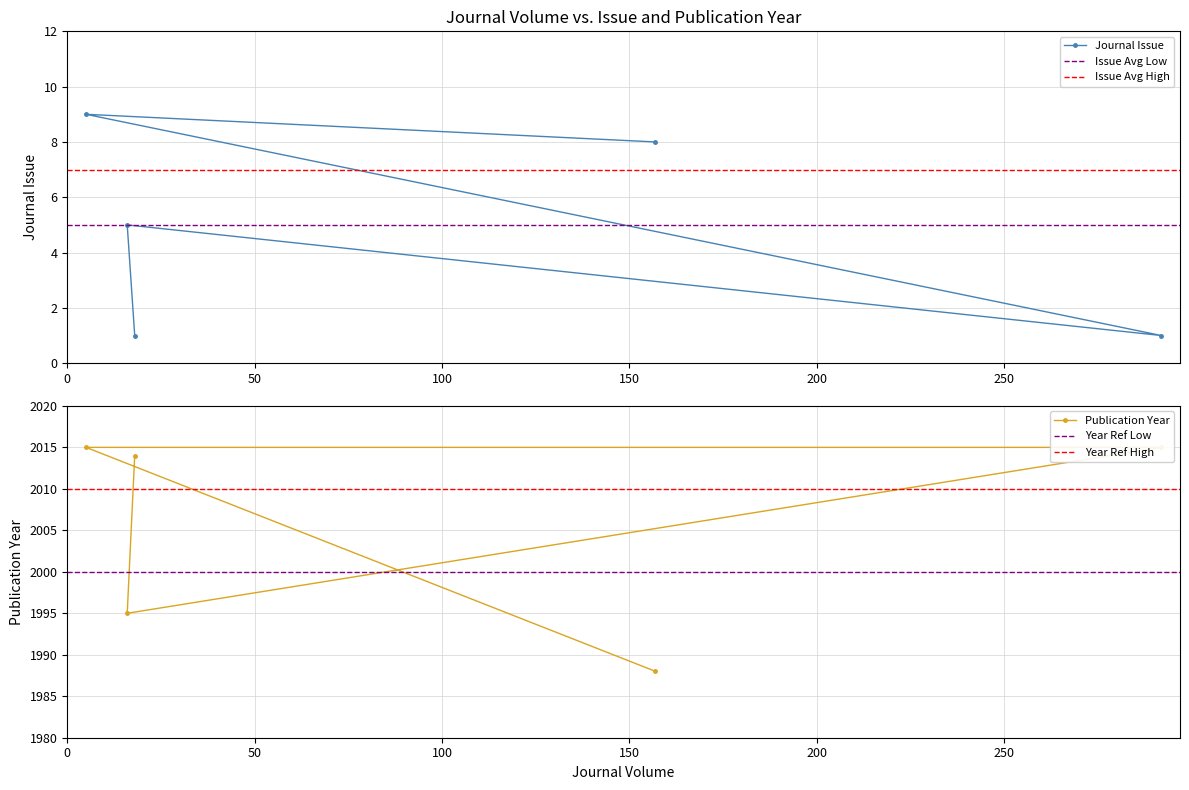

The Publication Year series shows 2014 at 18. True or false?

True